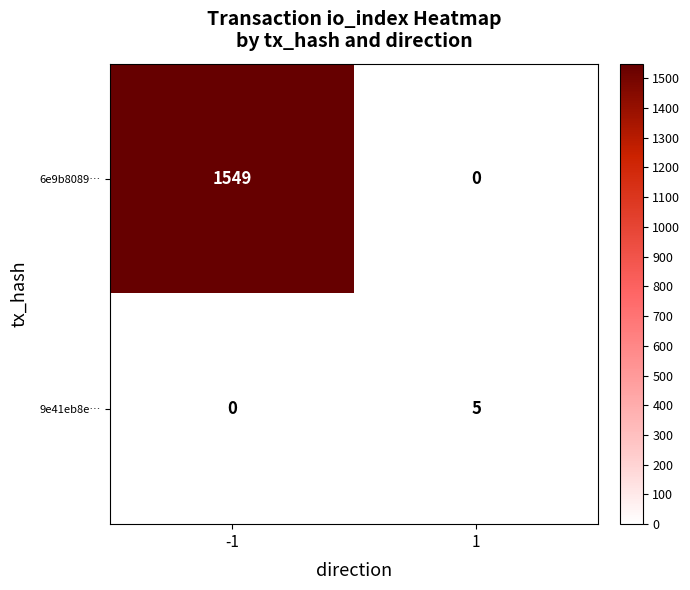

Reading right to left, extract all data points from this chart.

6e9b8089…: 1=0	-1=1549
9e41eb8e…: 1=5	-1=0